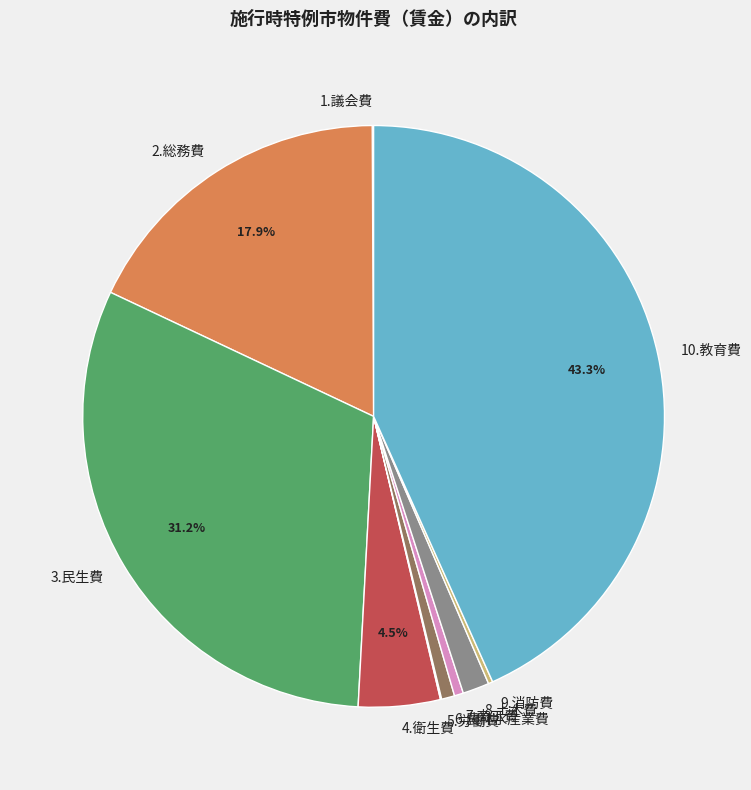

What is the largest slice in the pie chart?

10.教育費